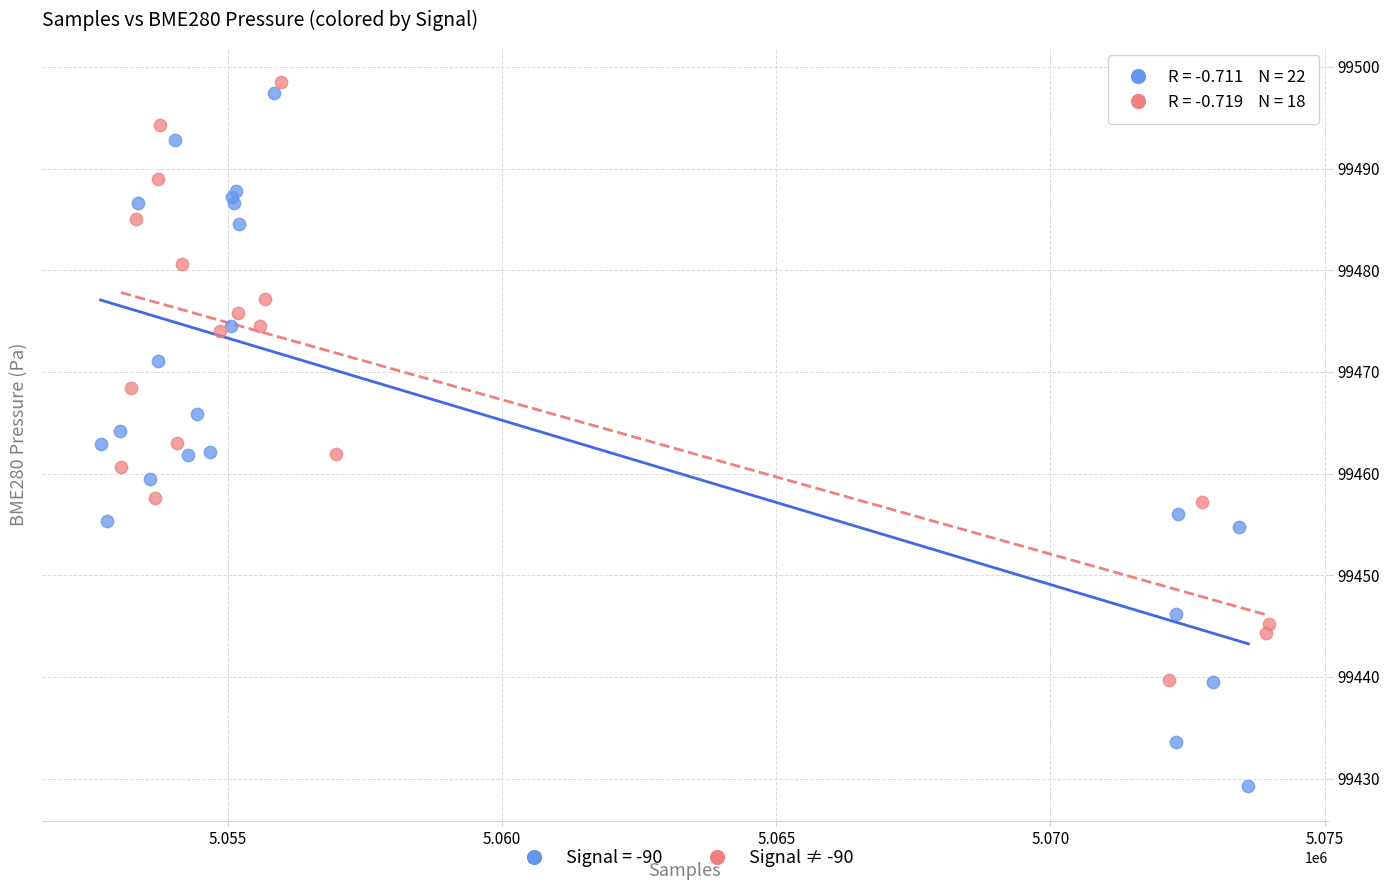

Which series has the widest spread of Y values?

Signal = -90